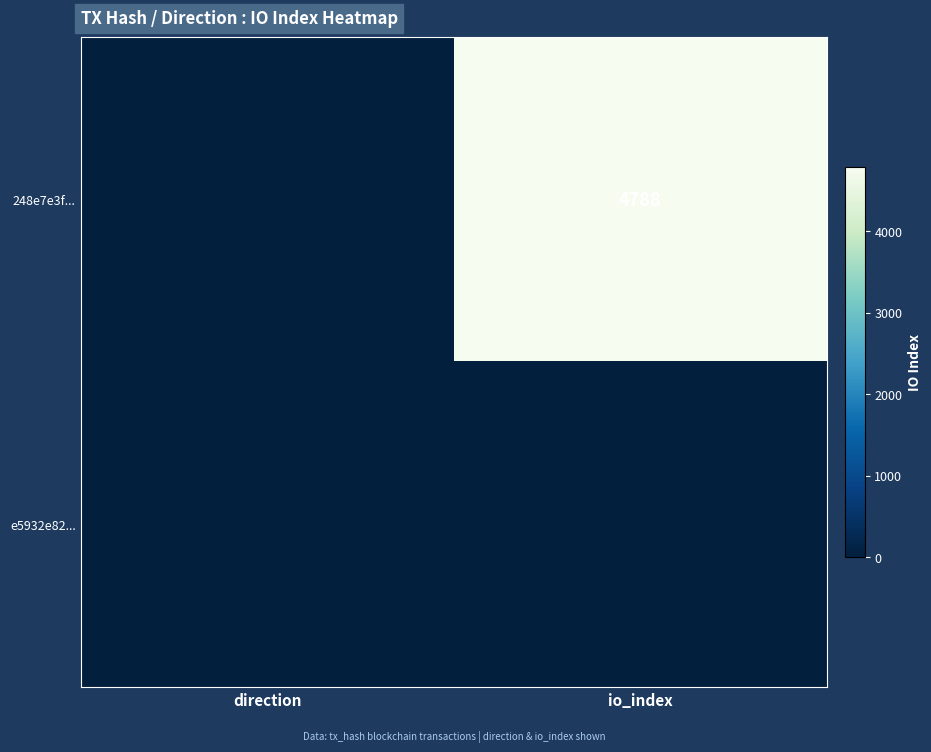

How many series are shown in this chart?

2